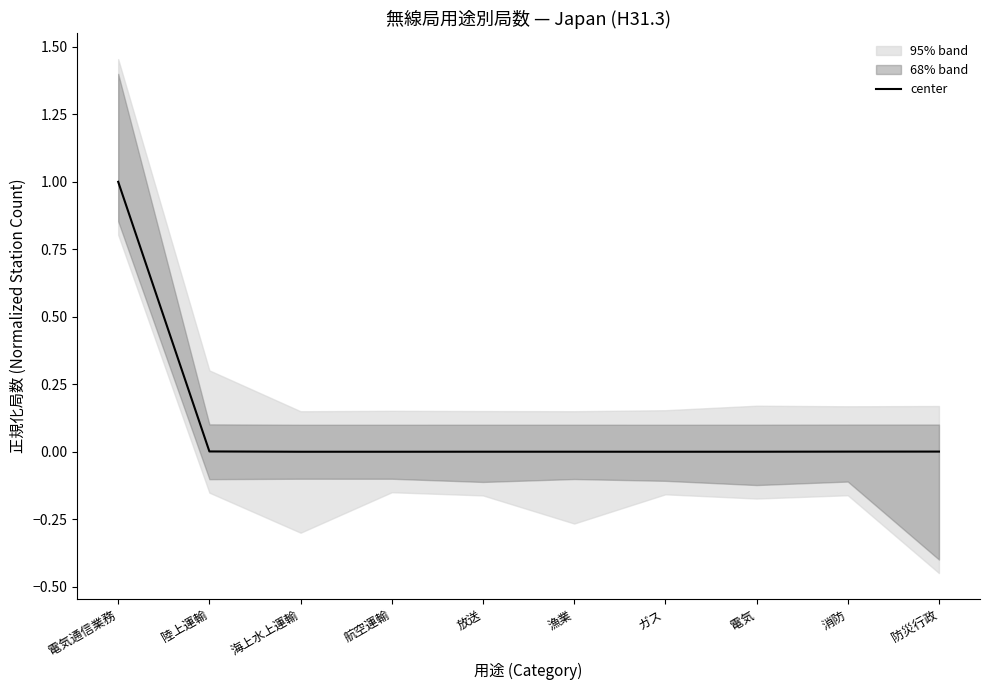

How many values exceed 0?

9